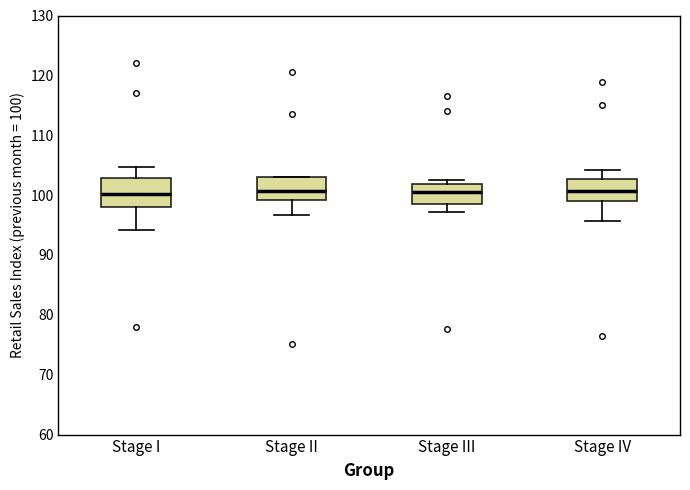

Reading left to right, transcribe this box plot: for each box, give where its median line is, the range the box spans, and where its two whiskers end, as read against the y-axis. The values are not printed on the chart, so give them approximately, as read against the axis.

Stage I: median 100, box 98 to 103, whiskers 94 to 105
Stage II: median 101, box 99 to 103, whiskers 97 to 103
Stage III: median 101, box 98 to 102, whiskers 97 to 103
Stage IV: median 101, box 99 to 103, whiskers 96 to 104